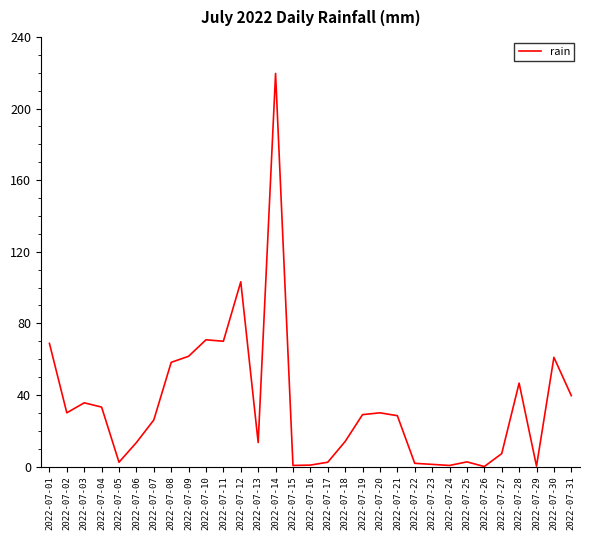

The chart shows a value of 28.4 at 2022-07-21. True or false?

True